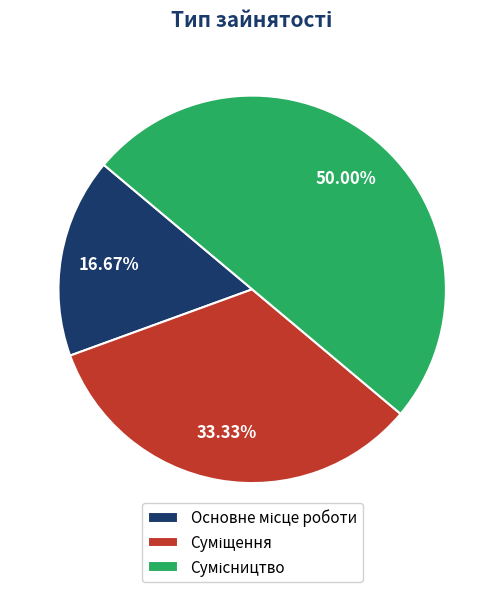

Which category has the biggest portion of the pie?

Сумісництво